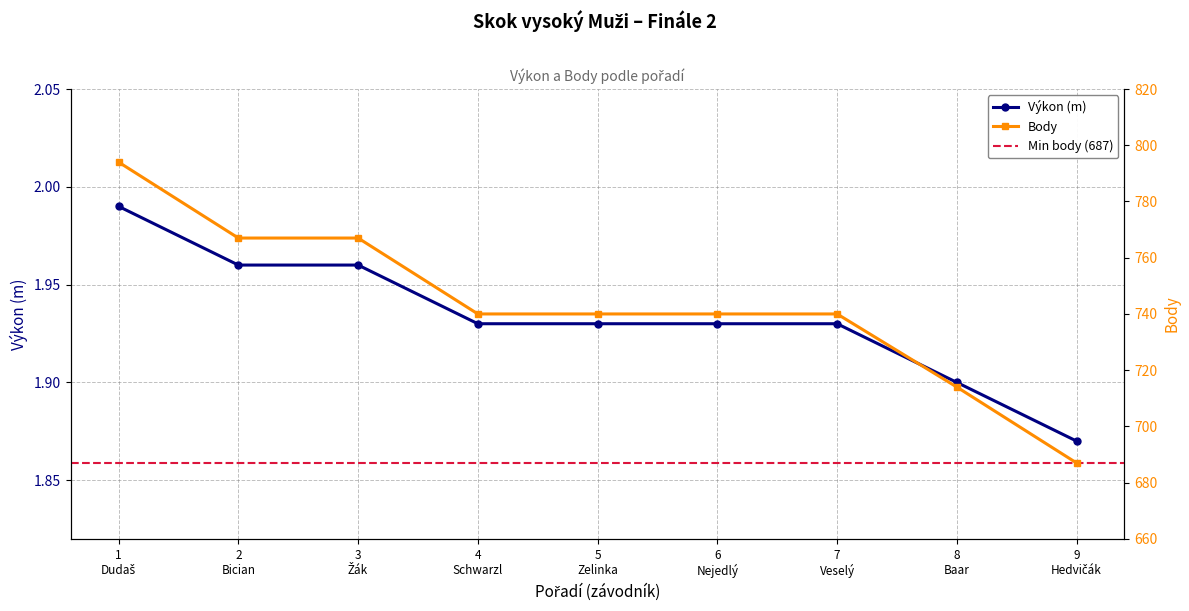

What is the smallest value displayed?

1.9